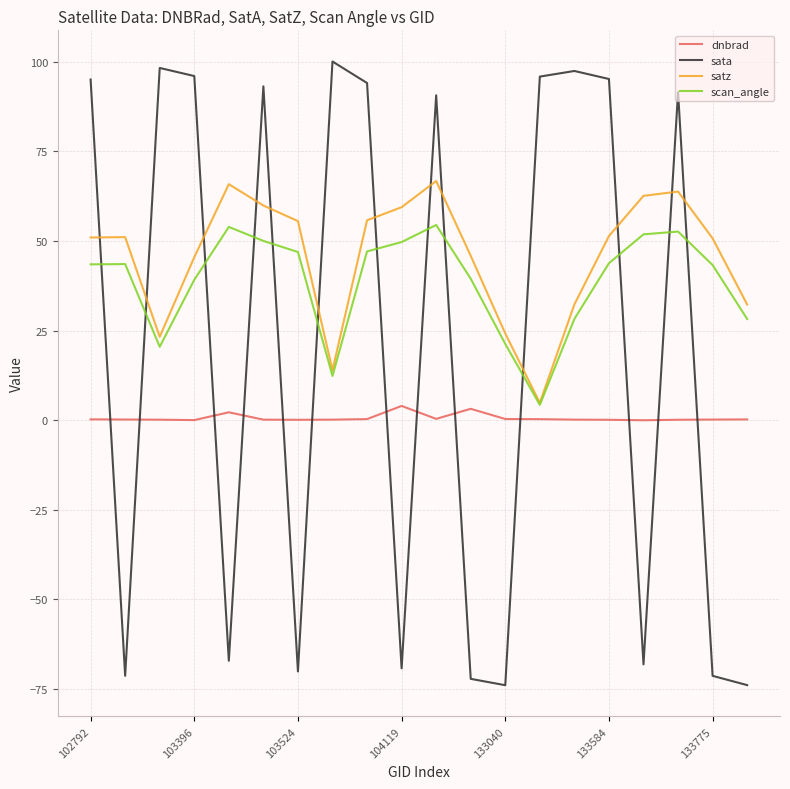

True or false: dnbrad and scan_angle intersect in this chart.

False